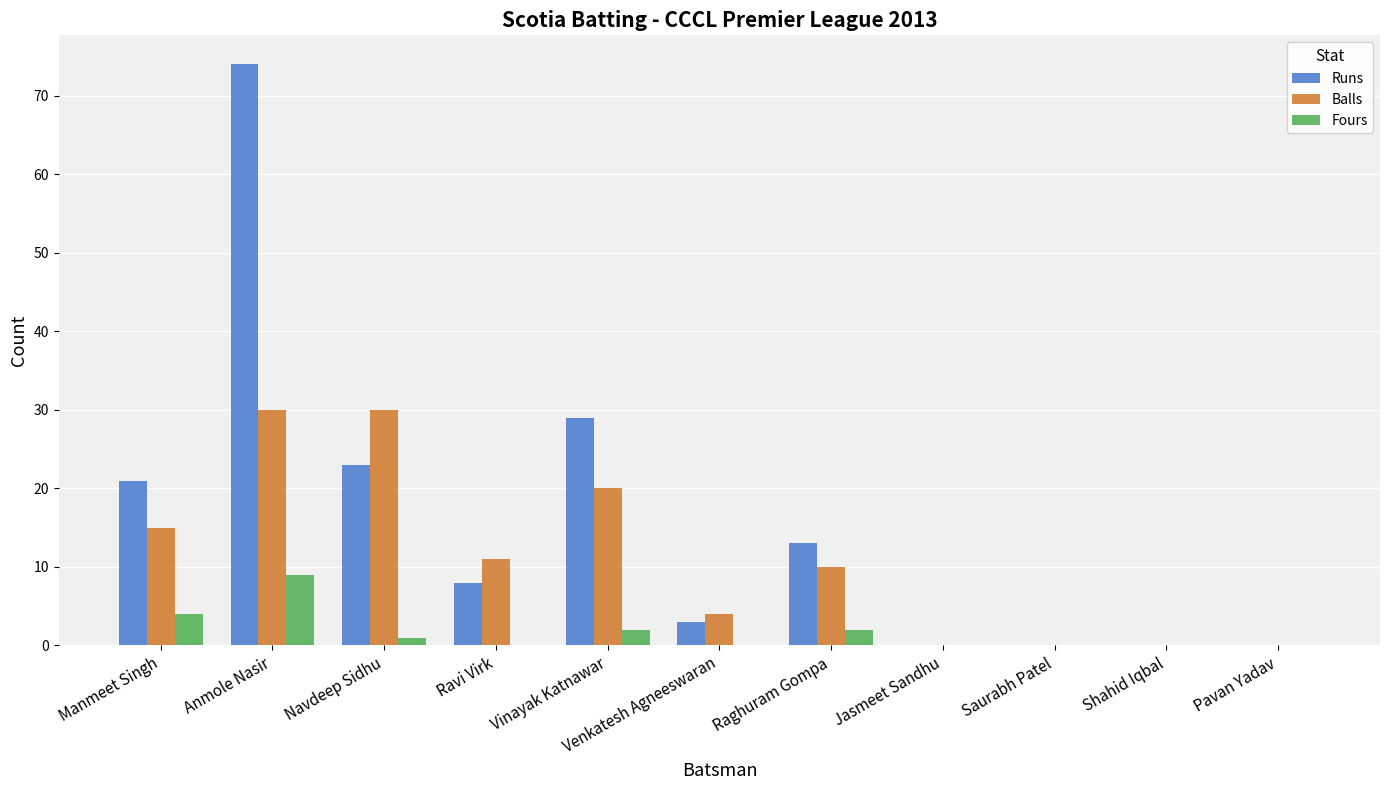

The Balls series shows 7 at Ravi Virk. True or false?

False